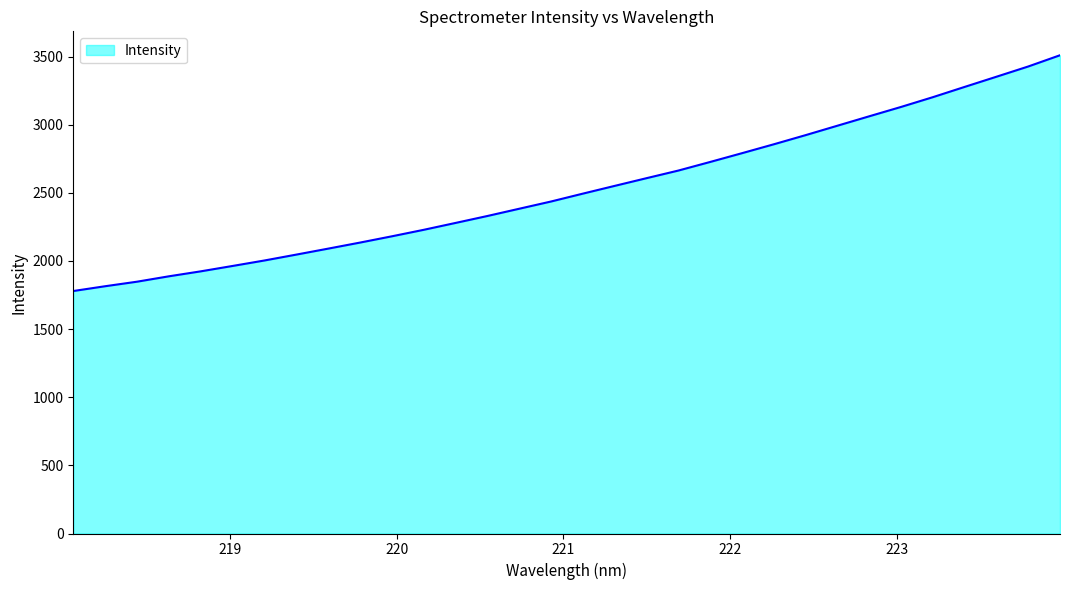

What is the difference between the maximum and minimum values?

1730.2